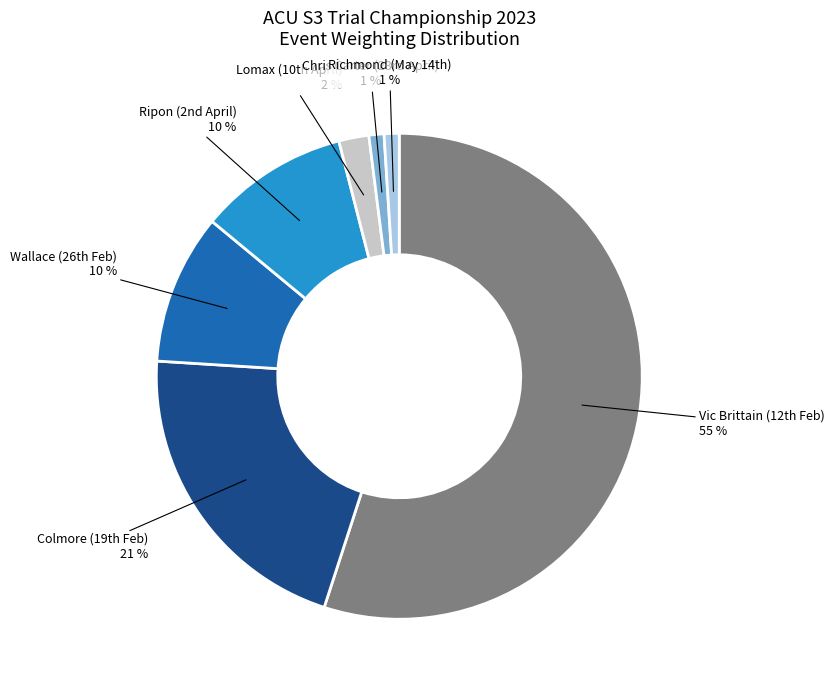

Is there any slice that represents more than half of the pie?

Yes